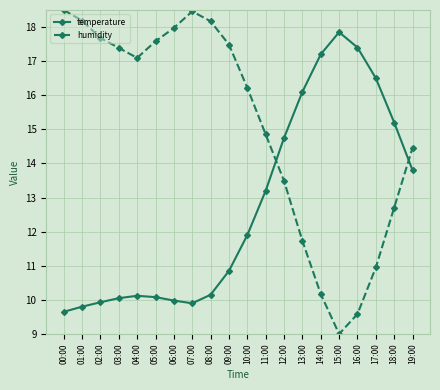

What is the total value across all series at 01:00?

28.0